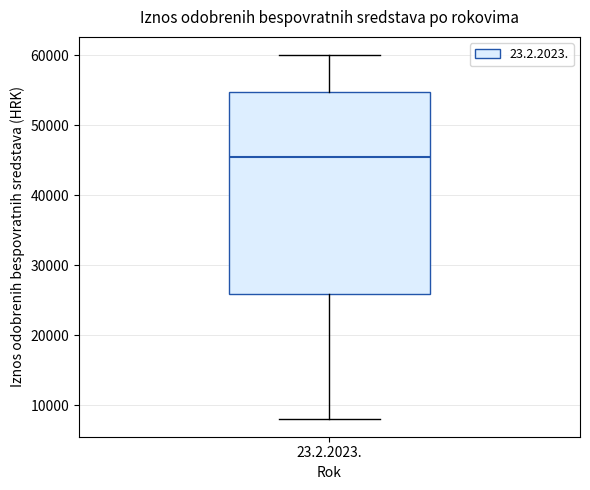

Where does the lower whisker of the box for 23.2.2023. end on the y-axis? The values are not printed on the chart, so give them approximately, as read against the axis.

8000